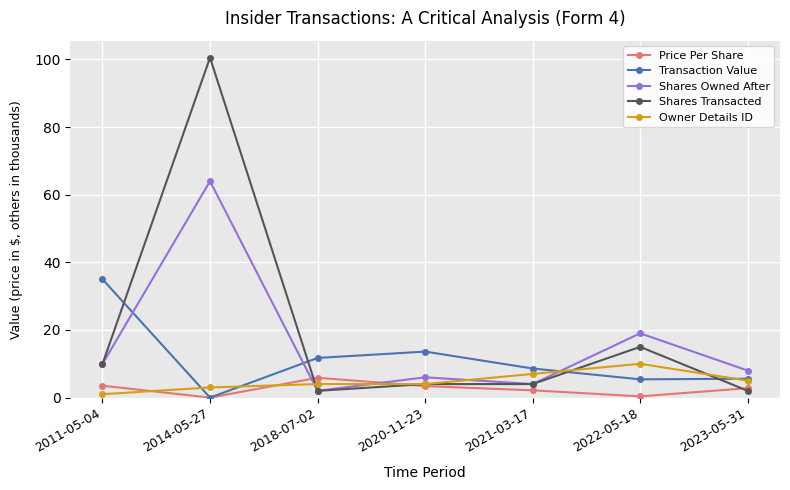

What is the difference between the Transaction Value values at 2014-05-27 and 2018-07-02?

11.7